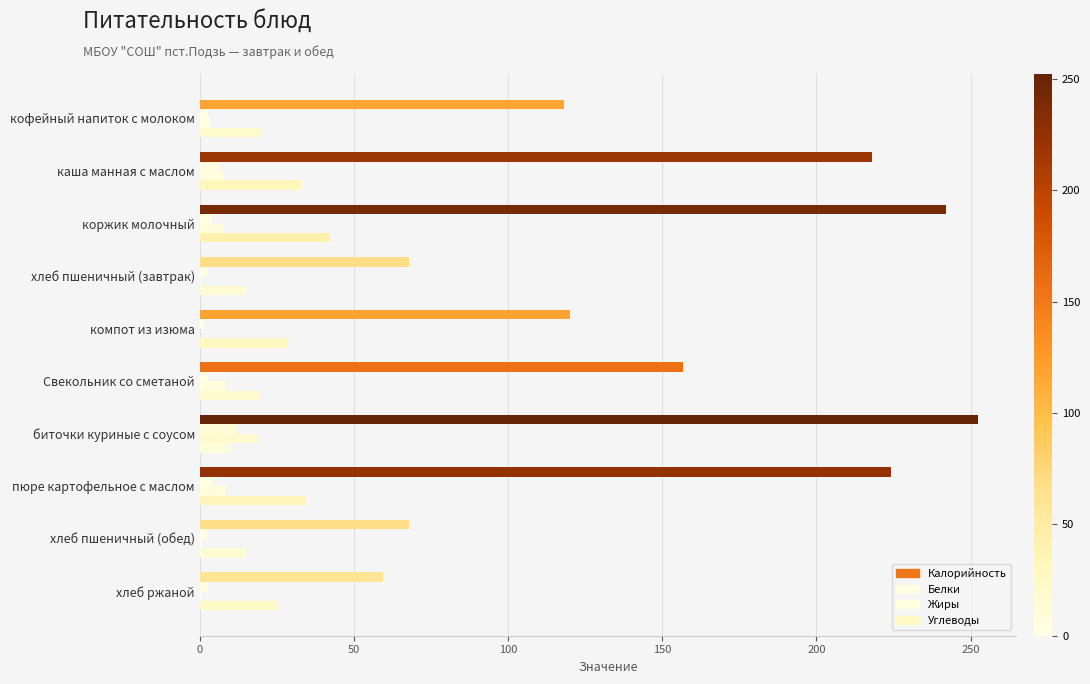

Count the number of categories in the chart.

10